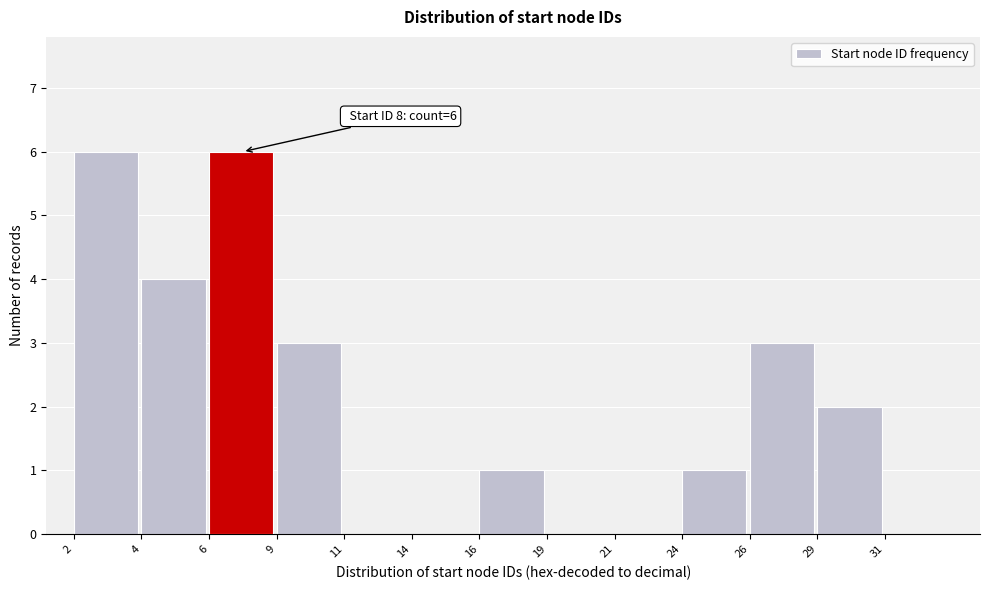

Reading right to left, extract all data points from this chart.

31=0	29=2	26=3	24=1	21=0	19=0	16=1	14=0	11=0	9=3	6=6	4=4	2=6